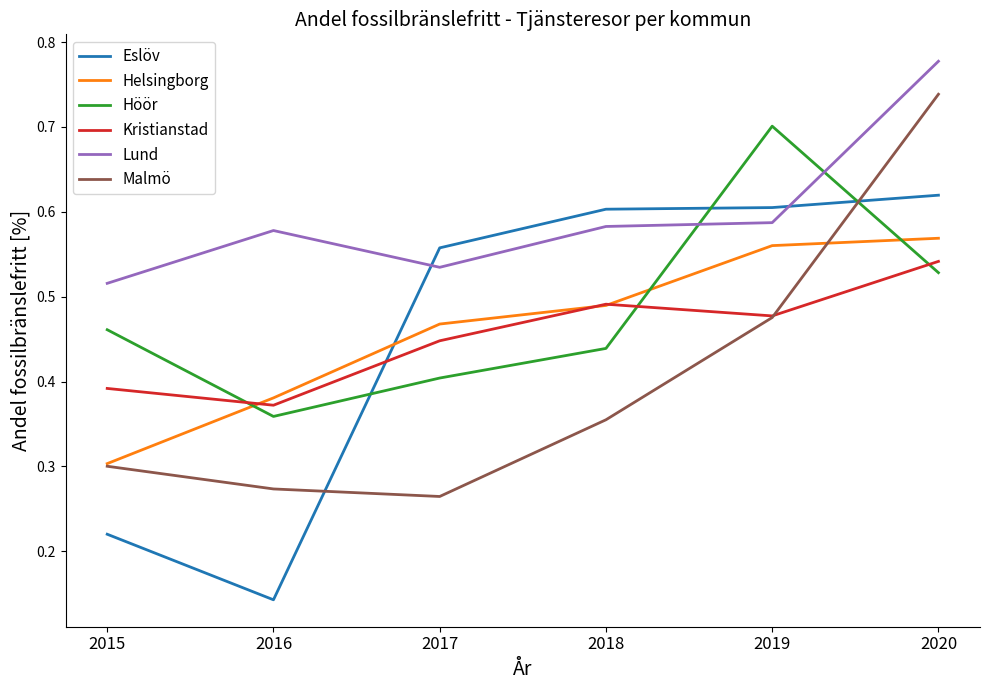

At 2016, list the series in order from smallest to largest.

Eslöv, Malmö, Höör, Kristianstad, Helsingborg, Lund